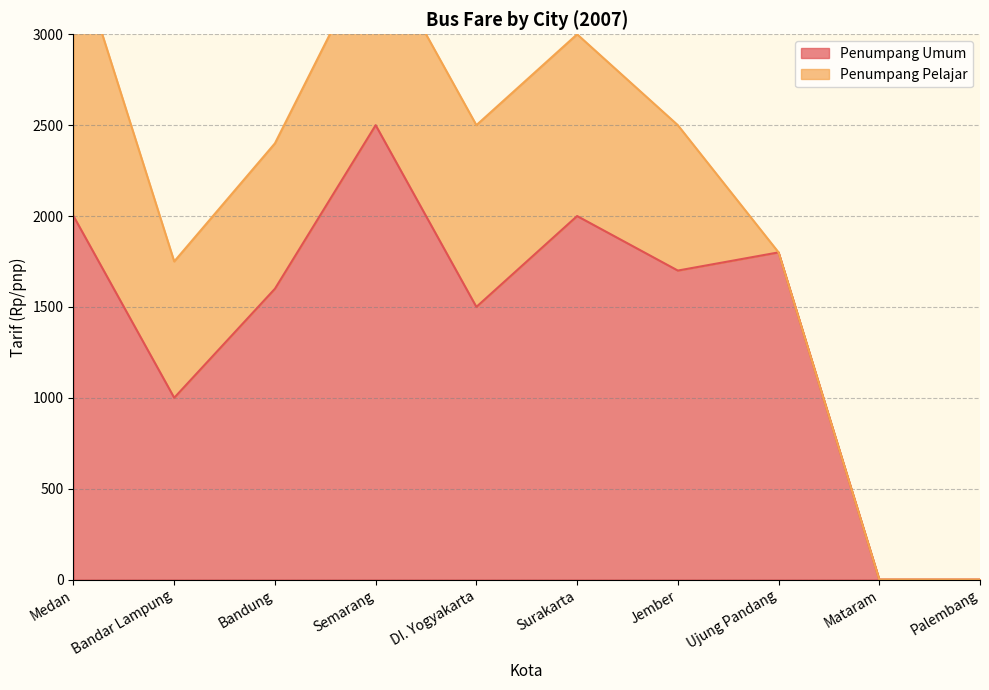

What is the average value?

1410